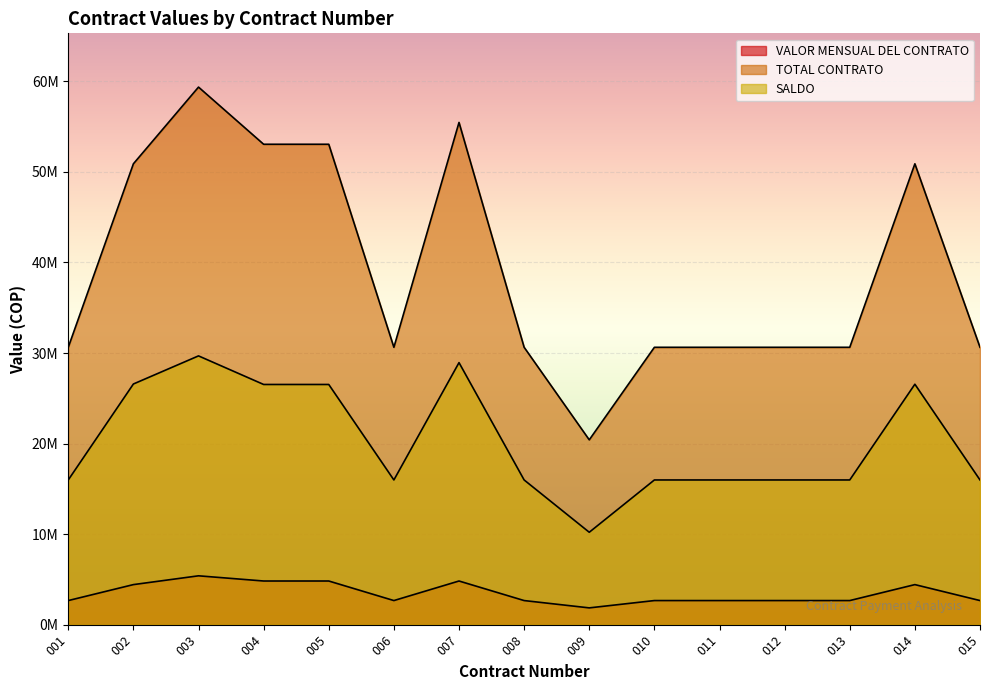

What is the spread (max minus min) of values at 012?

27970423